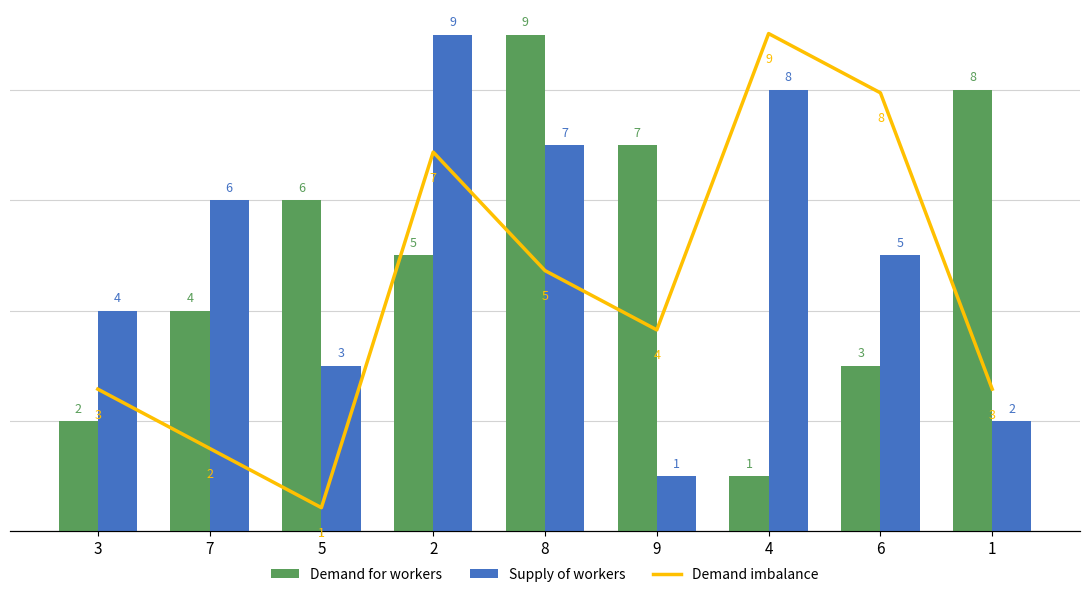

Which series has the largest range (max minus min)?

Demand for workers